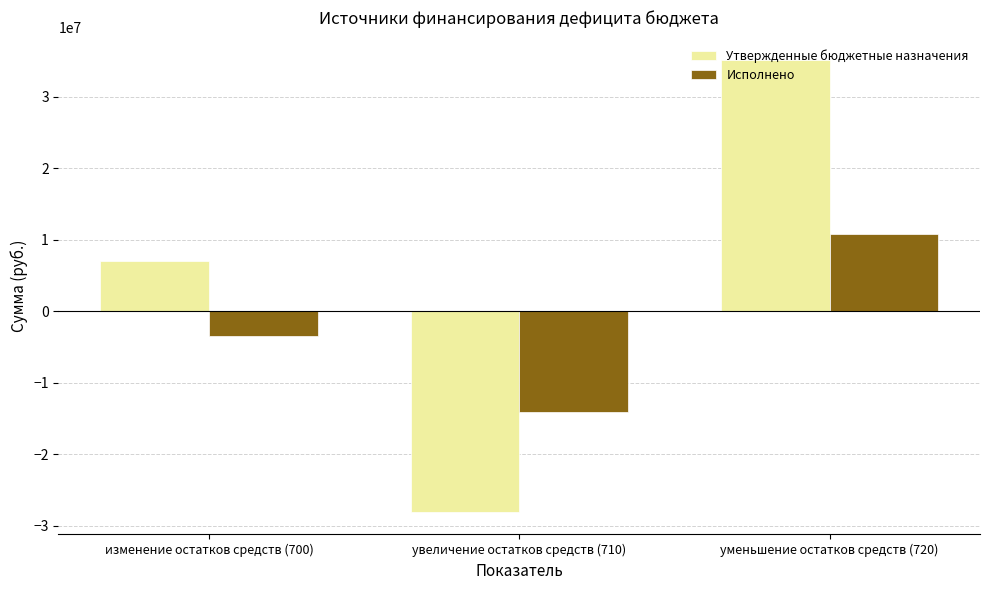

What position from the right is увеличение остатков средств (710)?

2